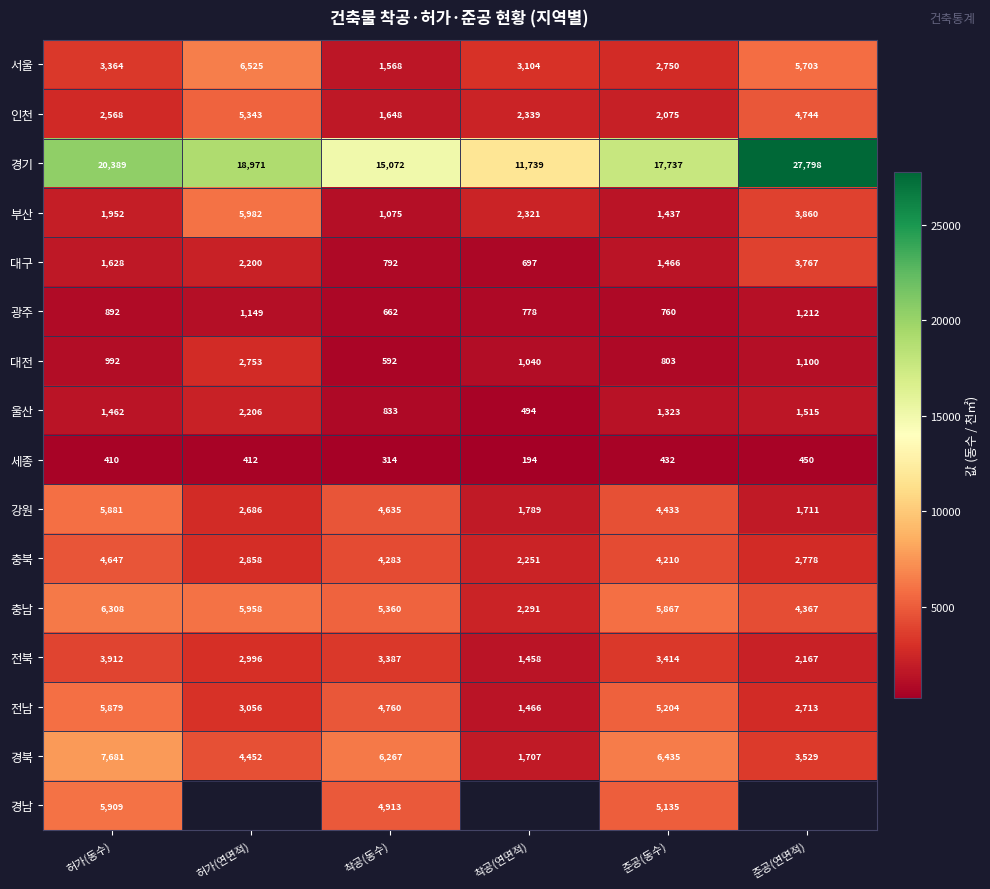

Where does the 전남 series first go above 4760?

허가(동수)